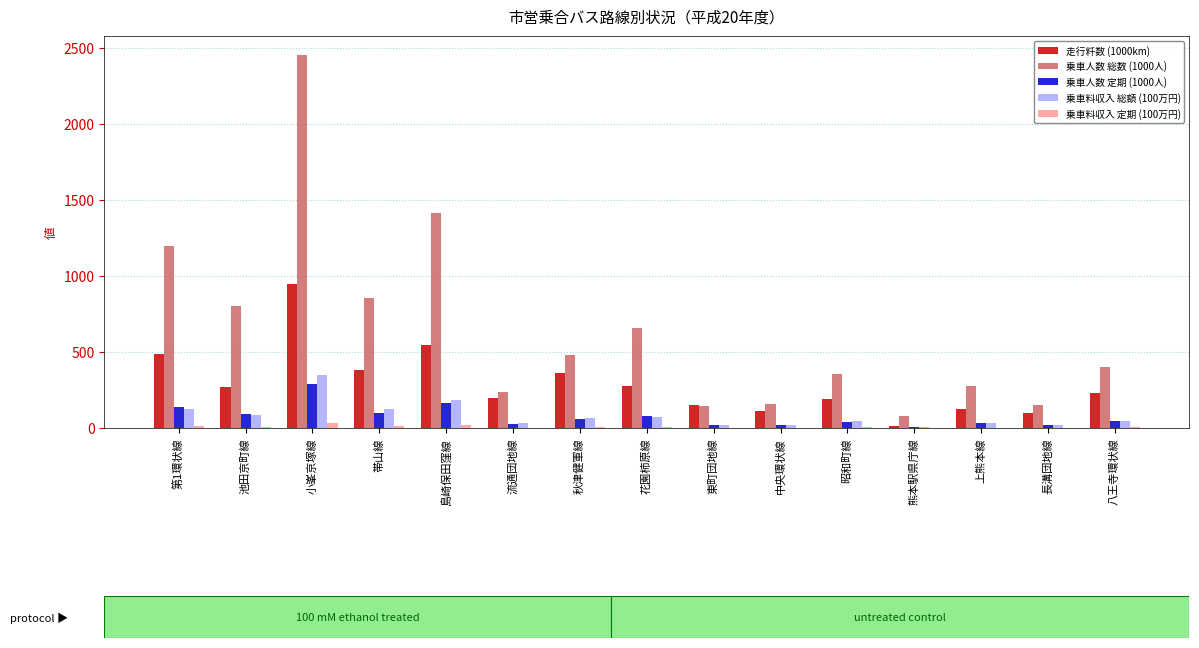

What is the sum of all 乗車人数 定期 (1000人) values?

1134